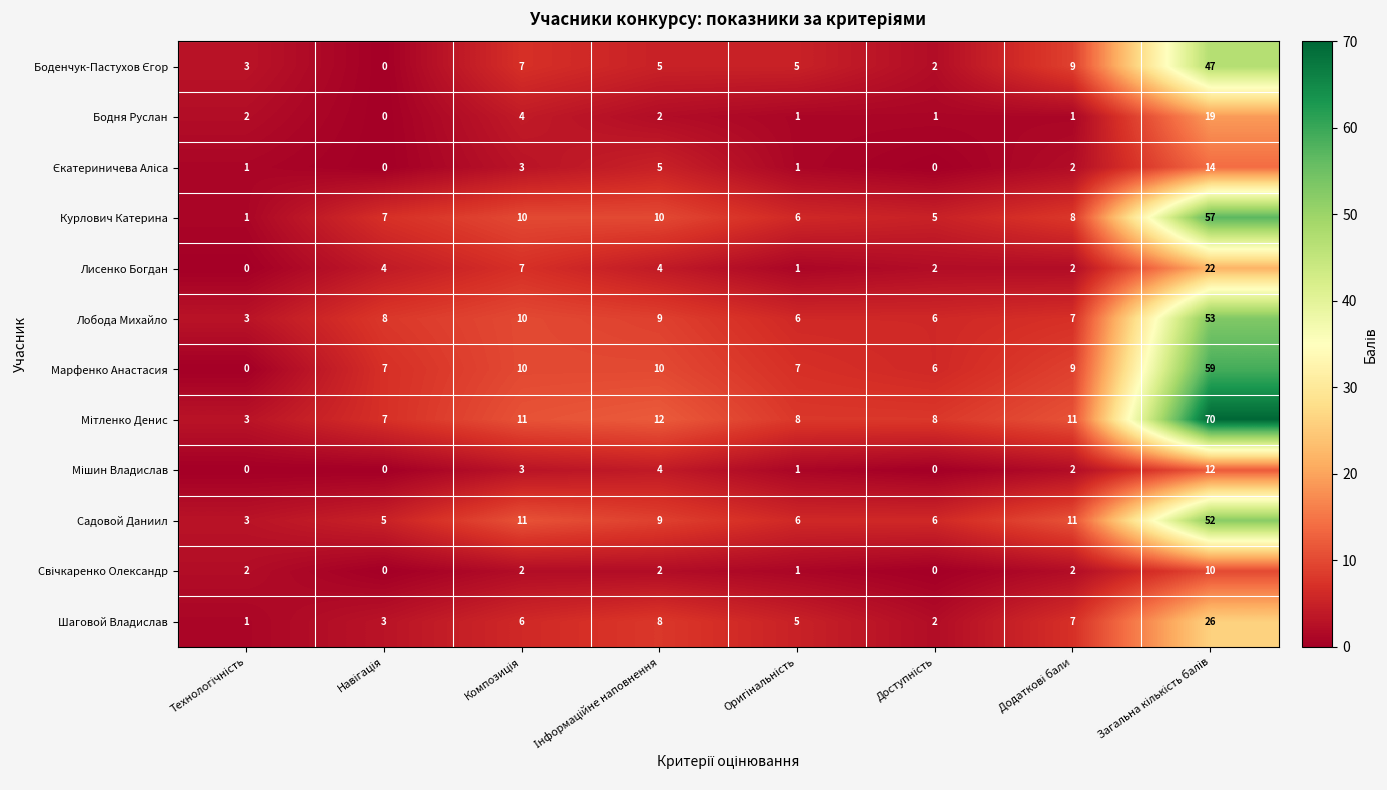

What is the difference between the maximum and second lowest values in the Лисенко Богдан series?

21